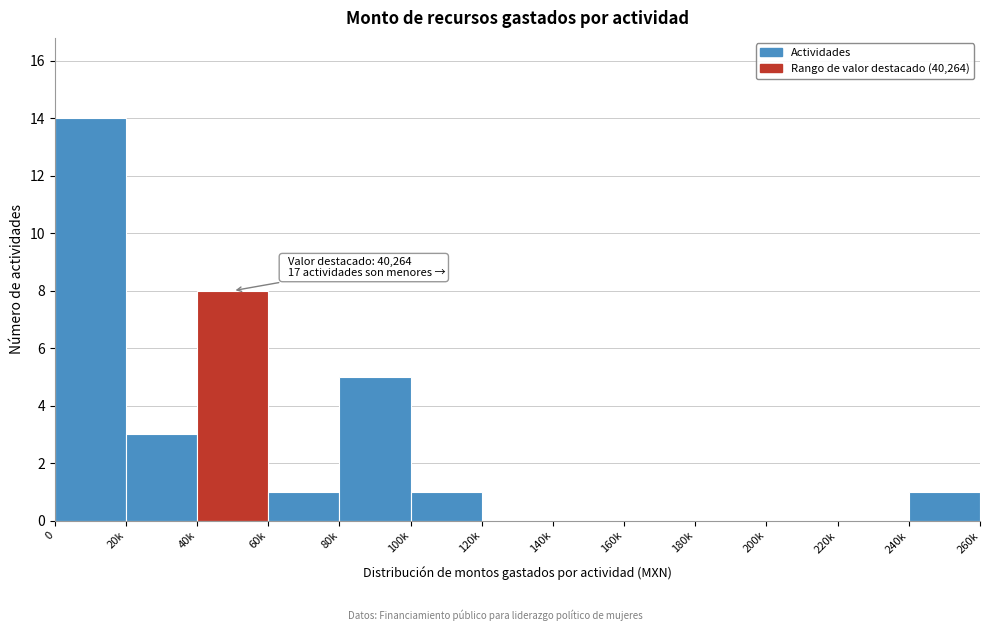

The value at 140k is -5. True or false?

False